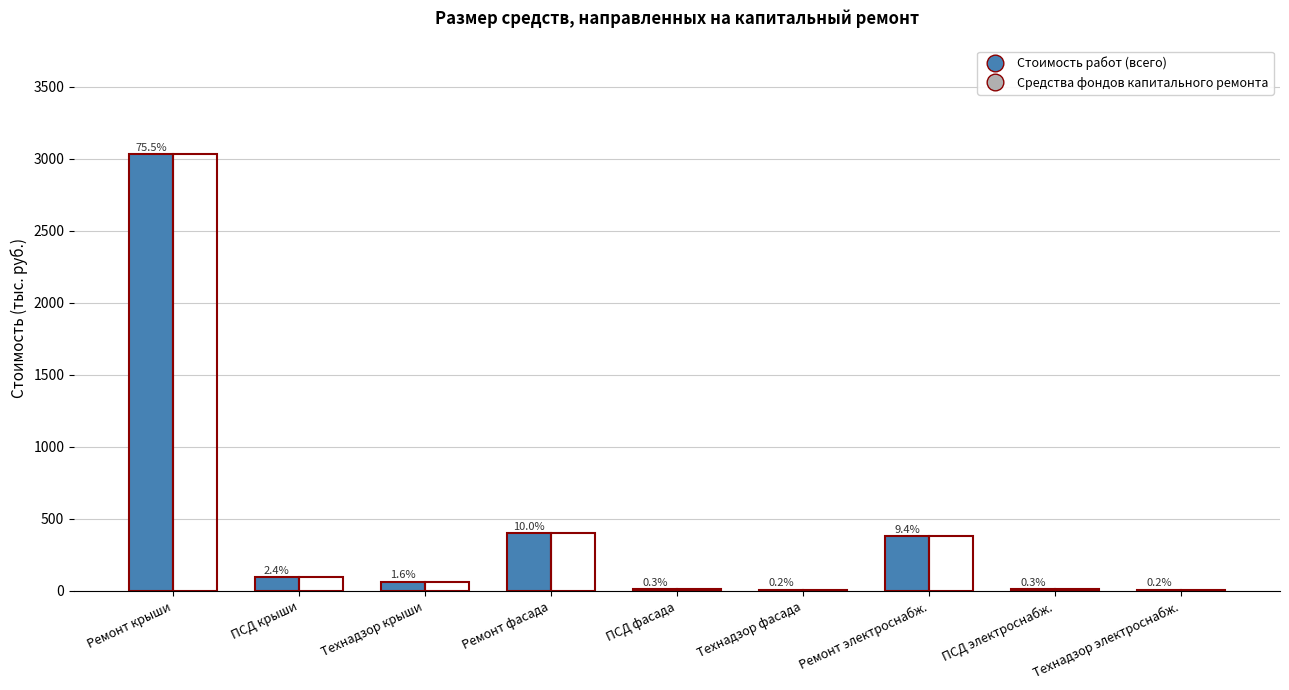

Which series has the largest range (max minus min)?

Стоимость работ (всего)